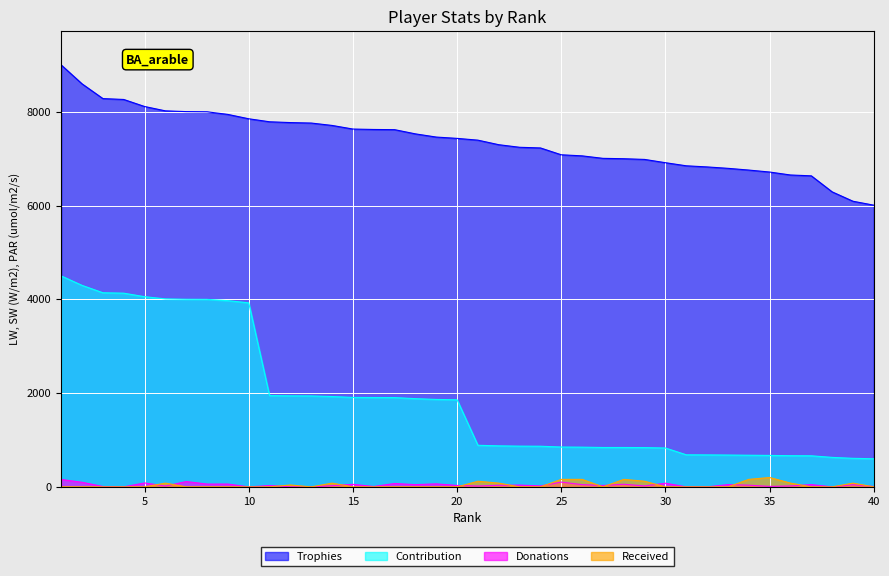

What is the total value across all series at 12?

9753